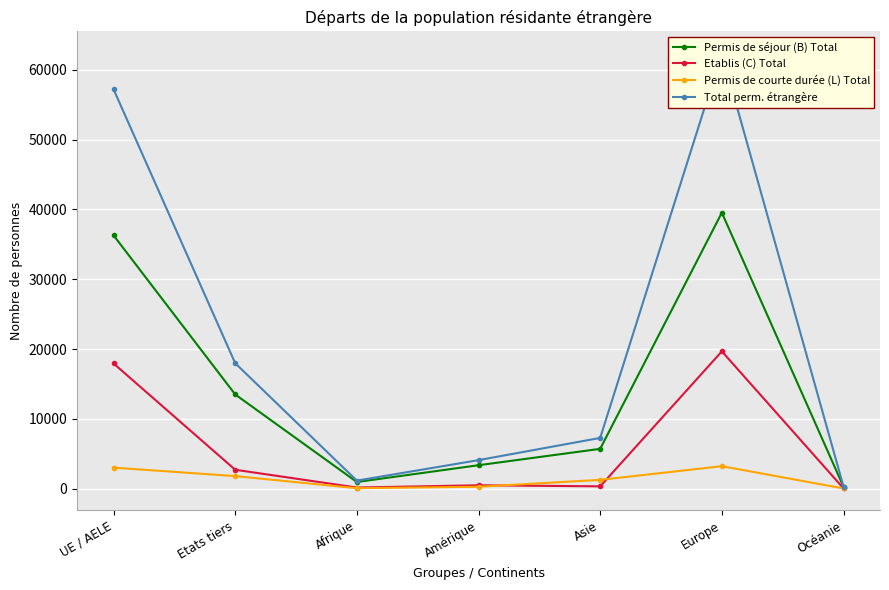

True or false: Permis de séjour (B) Total has more than 2 points higher than both neighbors.

False